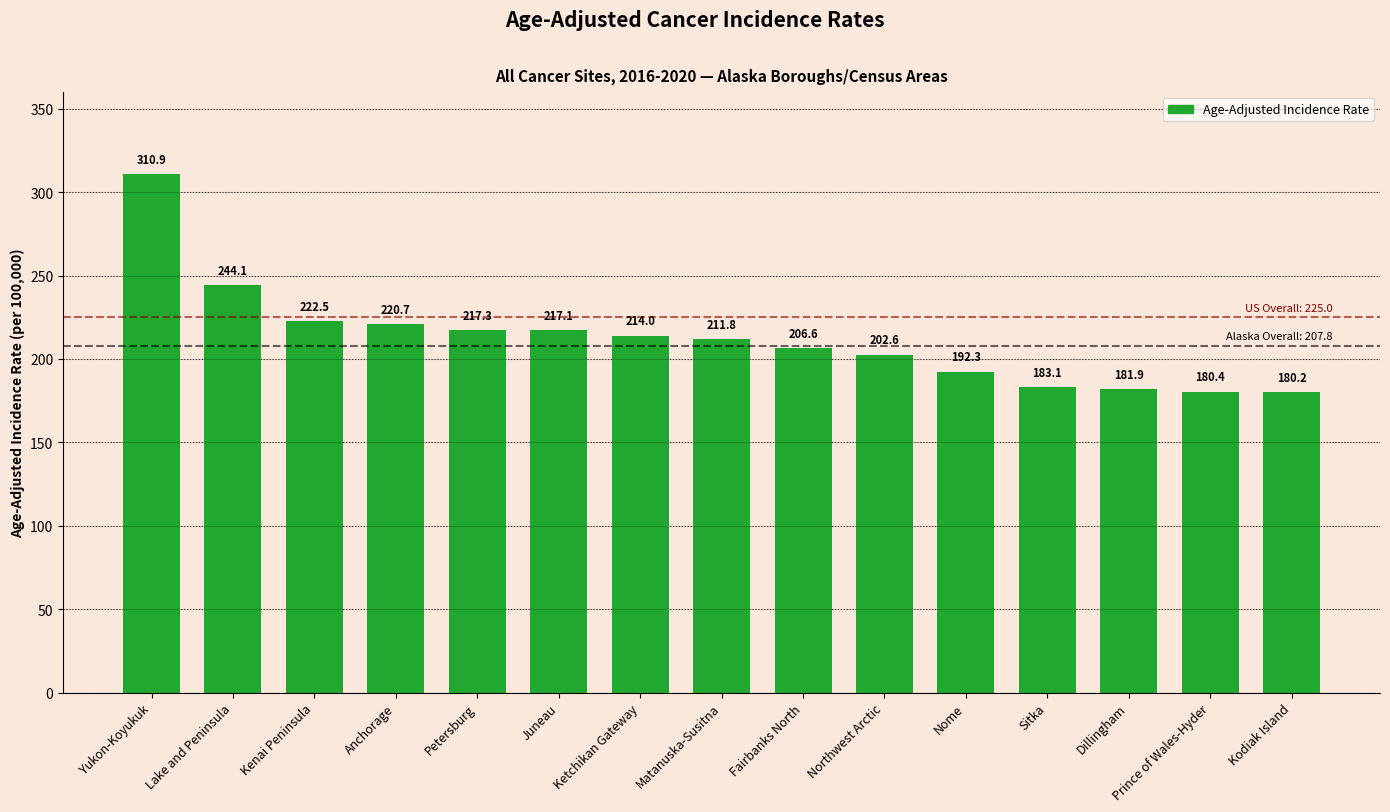

Which label corresponds to the largest value in the chart?

Yukon-Koyukuk